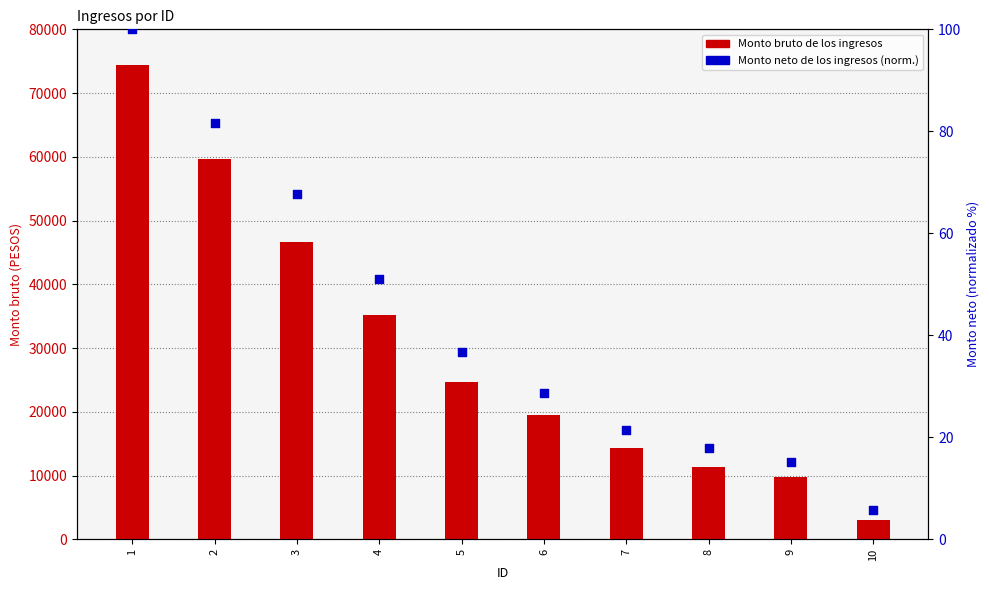

What are all the series names shown in the legend?

Monto bruto de los ingresos, Monto neto de los ingresos